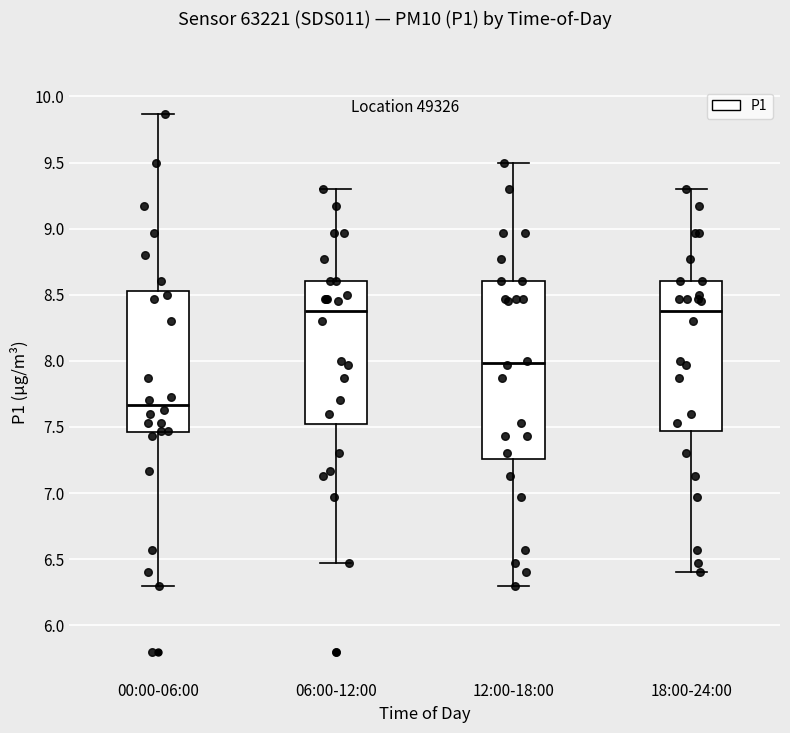

Where does the upper whisker of the box for 18:00-24:00 end on the y-axis? The values are not printed on the chart, so give them approximately, as read against the axis.

9.30